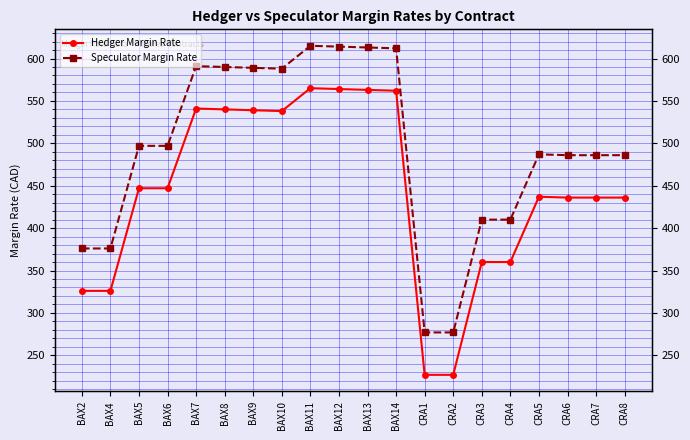

Rank the categories by Hedger Margin Rate value from highest to lowest.

BAX11, BAX12, BAX13, BAX14, BAX7, BAX8, BAX9, BAX10, BAX5, BAX6, CRA5, CRA6, CRA7, CRA8, CRA3, CRA4, BAX2, BAX4, CRA1, CRA2